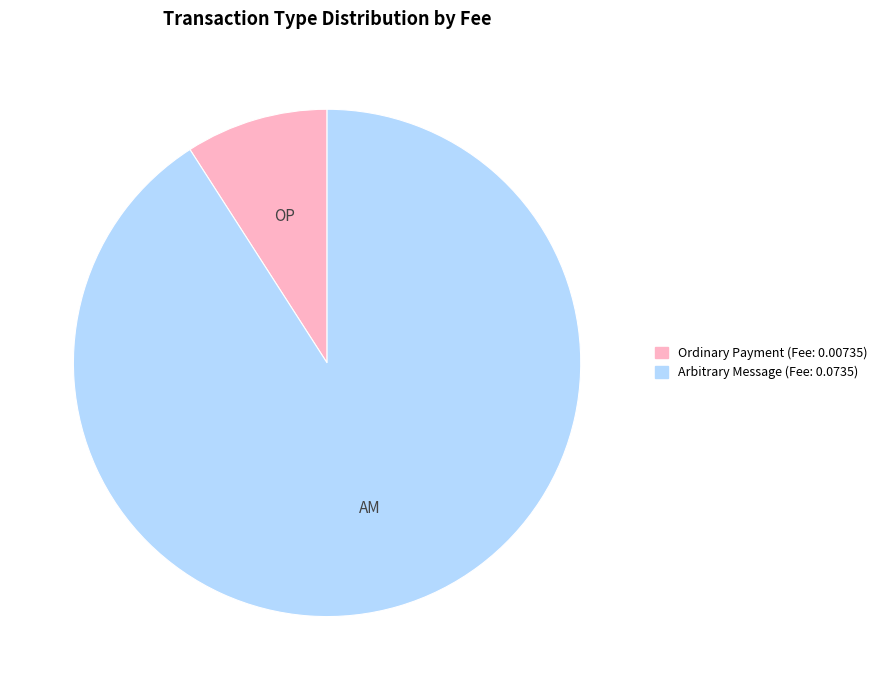

Is Arbitrary Message (Fee: 0.0735) the majority of the pie?

Yes